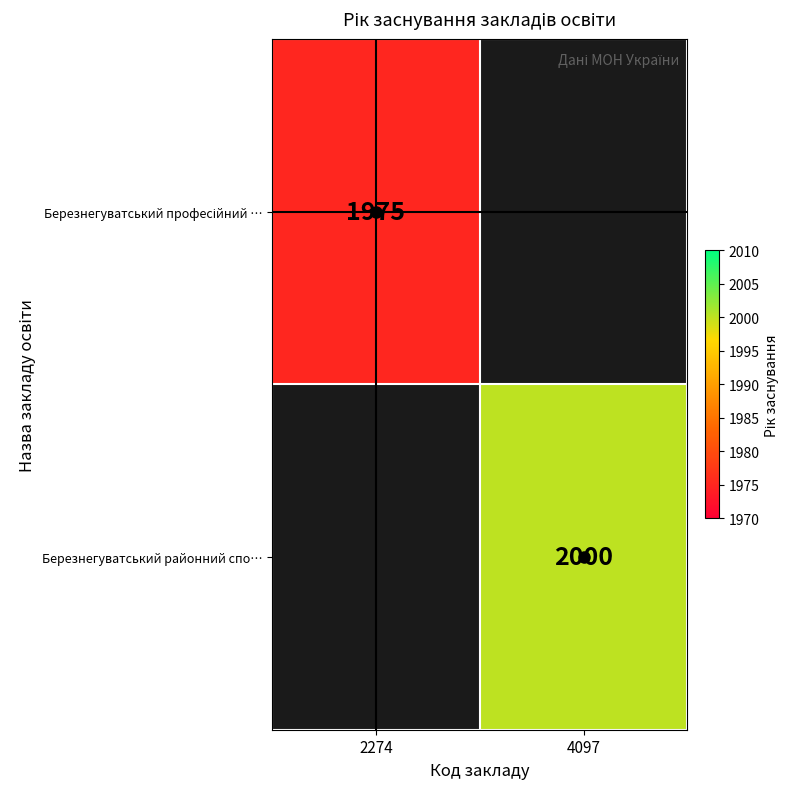

The Березнегуватський районний спо… series shows 564 at 4097. True or false?

False